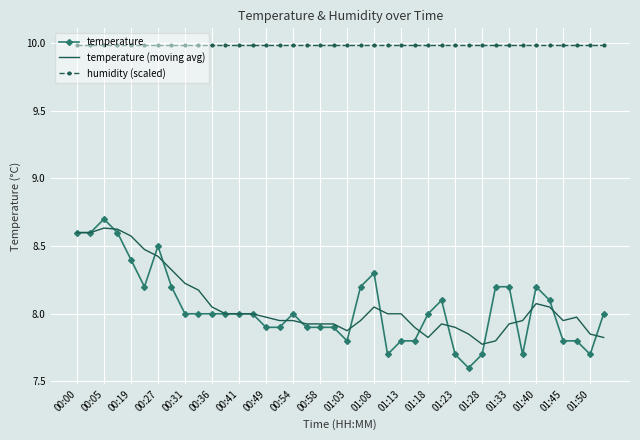

What is the sum of all temperature (moving avg) values?

322.8